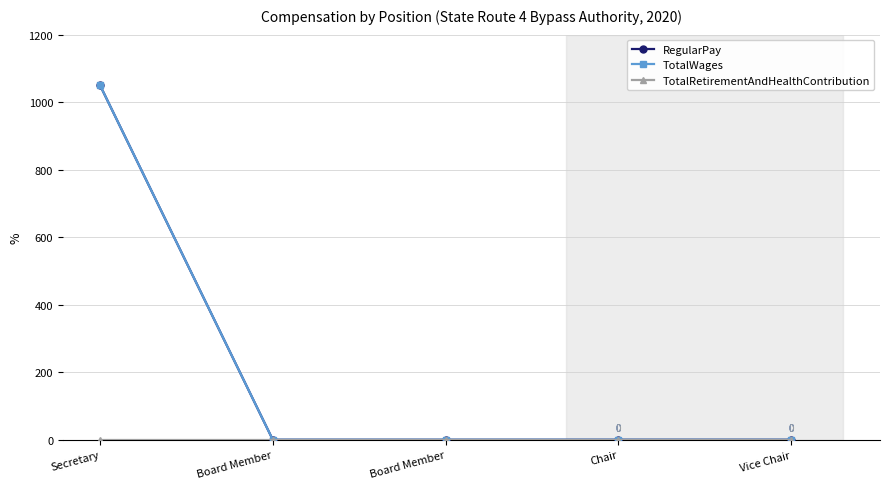

Does the chart have visible grid lines?

Yes